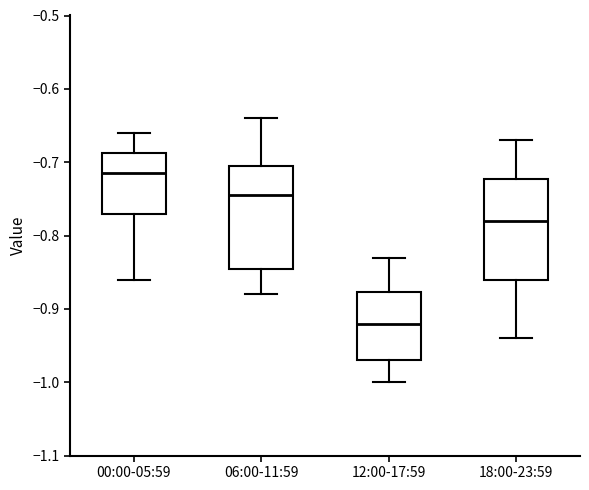

Reading left to right, read every box against the y-axis: the position of its median line, the range the box covers, and the ends of its whiskers. The values are not printed on the chart, so give them approximately, as read against the axis.

00:00-05:59: median -0.71, box -0.77 to -0.69, whiskers -0.86 to -0.66
06:00-11:59: median -0.74, box -0.84 to -0.70, whiskers -0.88 to -0.64
12:00-17:59: median -0.92, box -0.97 to -0.88, whiskers -1.00 to -0.83
18:00-23:59: median -0.78, box -0.86 to -0.72, whiskers -0.94 to -0.67